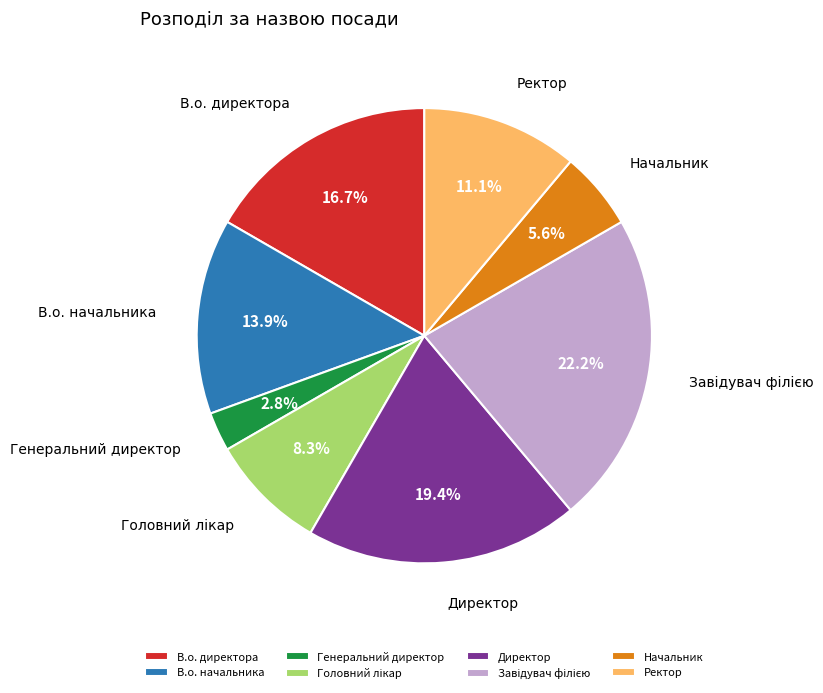

Is there a majority slice in this chart?

No